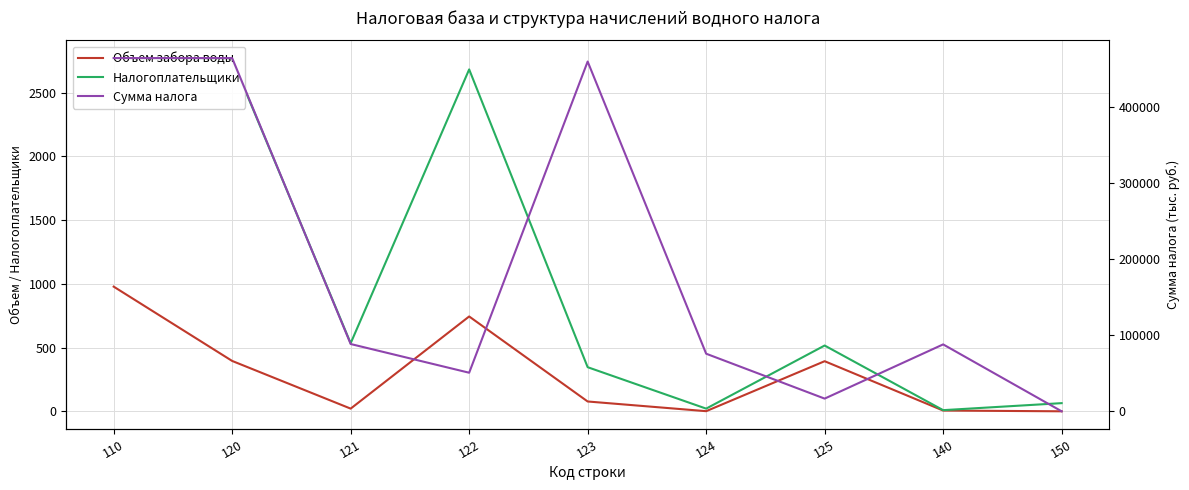

Reading right to left, list all the values displayed in this chart.

Объем забора воды: 0	6	393	1	77	744	21	395	978
Налогоплательщики: 64	9	516	21	346	2682	534	2762	2771
Сумма налога: 19	88061	16726	75810	460297	50782	88561	464849	464868